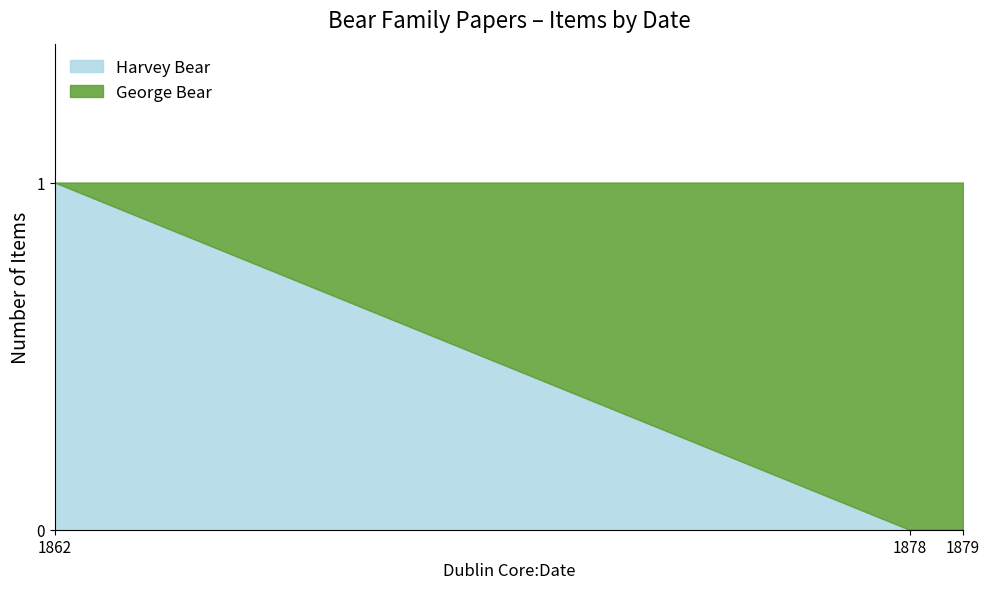

The value of Harvey Bear at 1878 is 0. True or false?

True